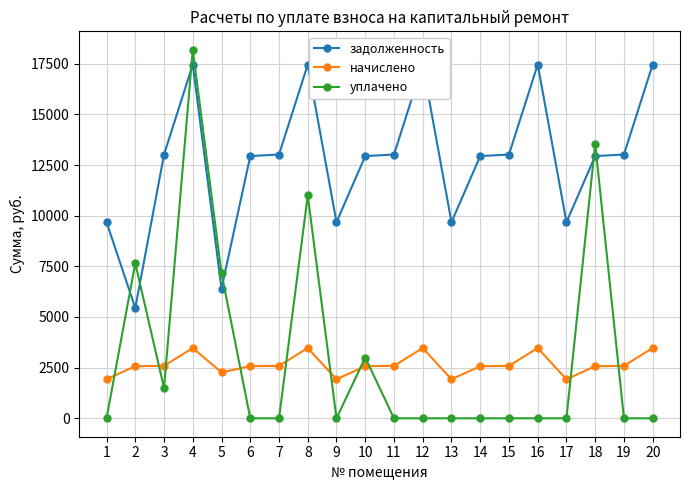

Reading right to left, list all the values displayed in this chart.

задолженность: 17462.4	13019.8	12942.7	9681.4	17462.4	13019.8	12942.7	9681.4	17462.4	13019.8	12942.7	9681.4	17462.4	13019.8	12942.7	6401.9	17462.4	13019.8	5443.2	9681.4
начислено: 3470.0	2587.2	2571.9	1923.8	3470.0	2587.2	2571.9	1923.8	3470.0	2587.2	2571.9	1923.8	3470.0	2587.2	2571.9	2265.8	3470.0	2587.2	2571.9	1923.8
уплачено: 0.0	0.0	13542.7	0.0	0.0	0.0	0.0	0.0	0.0	0.0	3000.0	0.0	11000.0	0.0	0.0	7157.2	18190.7	1500.0	7652.8	0.0